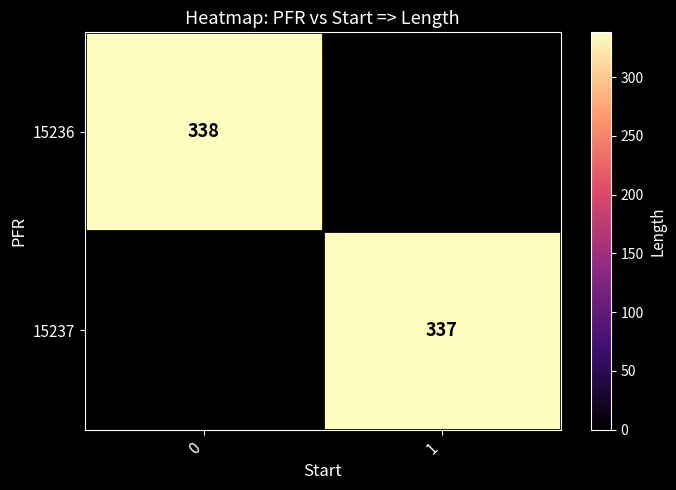

The 15236 series shows 338 at 0. True or false?

True